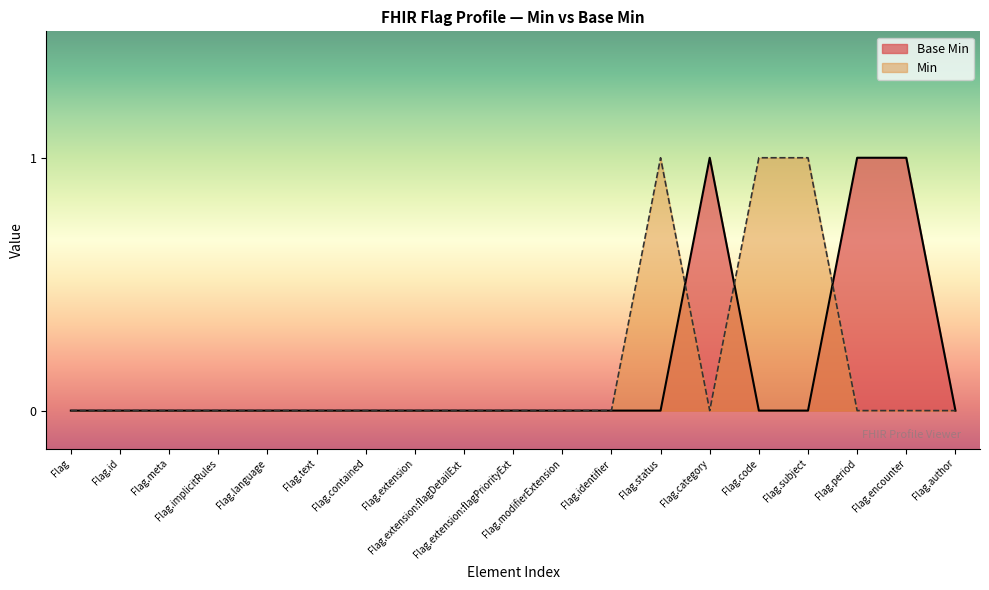

How many values exceed 0?

3